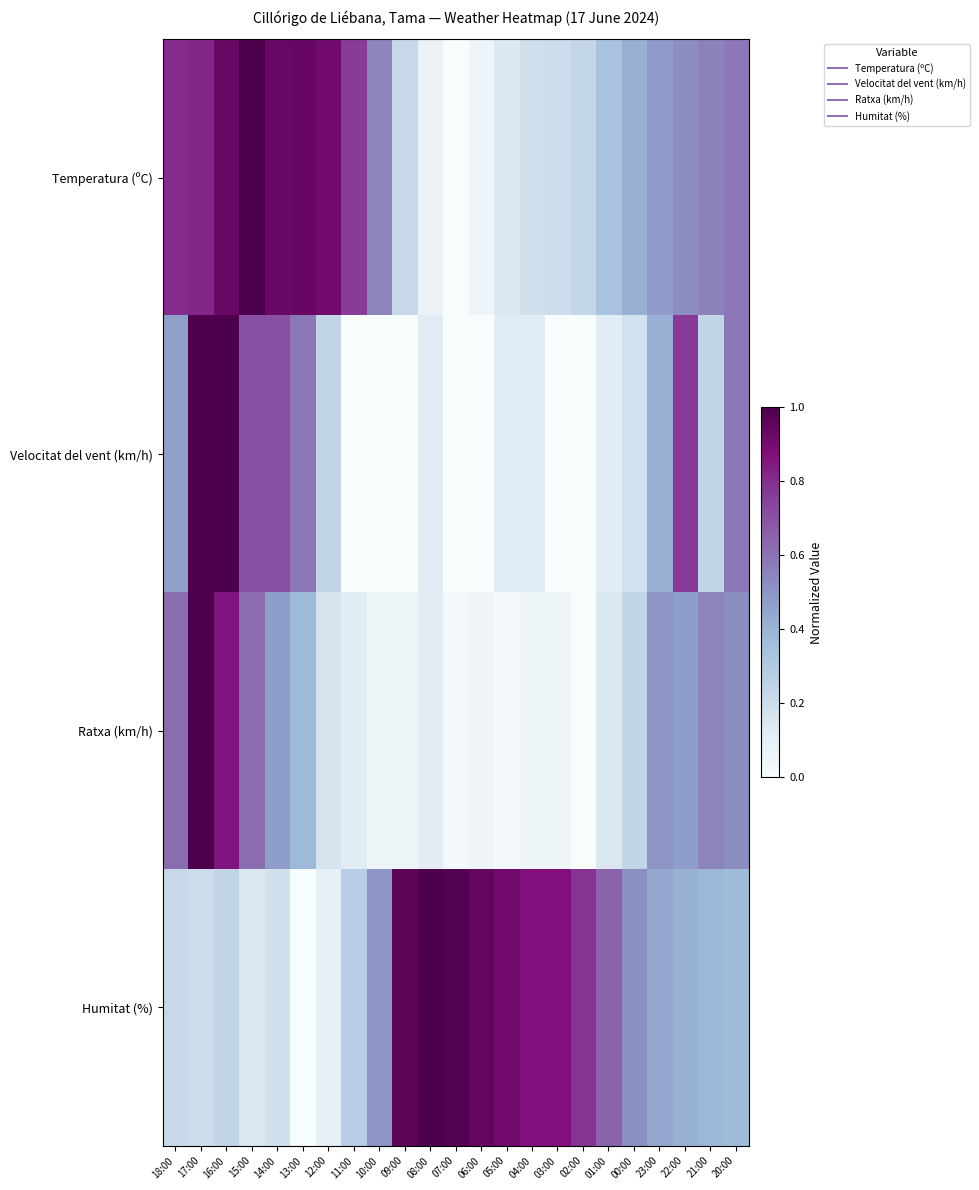

Which label corresponds to the largest value in the chart?

15:00